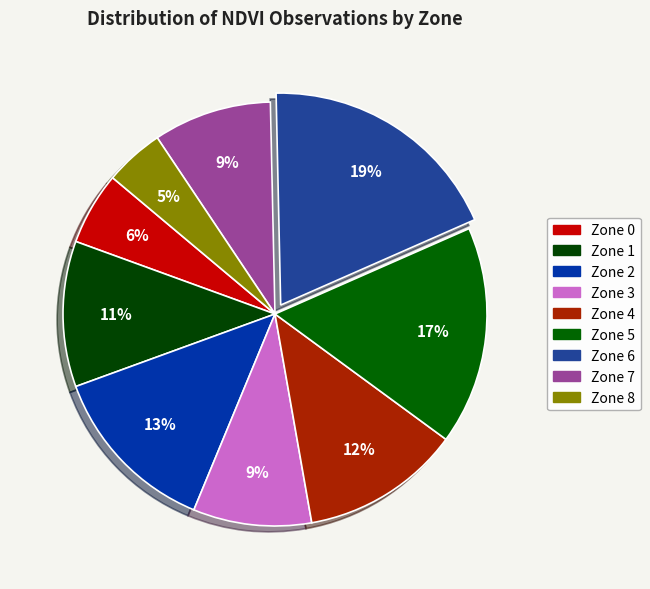

How many segments does this pie chart have?

9